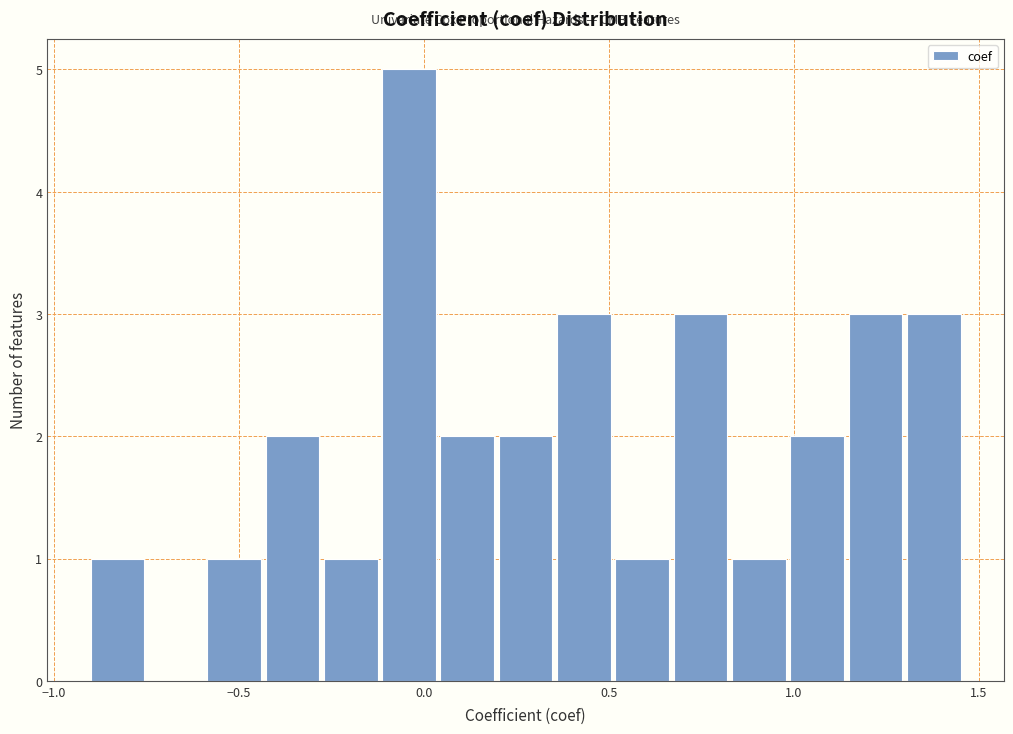

Read against the x-axis, roughly where is the centre of the tallest bar?

-0.05